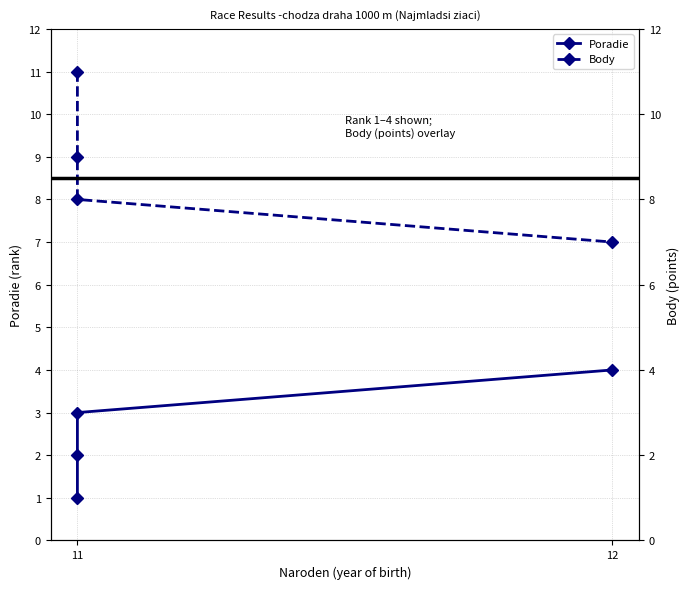

Which series has the largest range (max minus min)?

Body